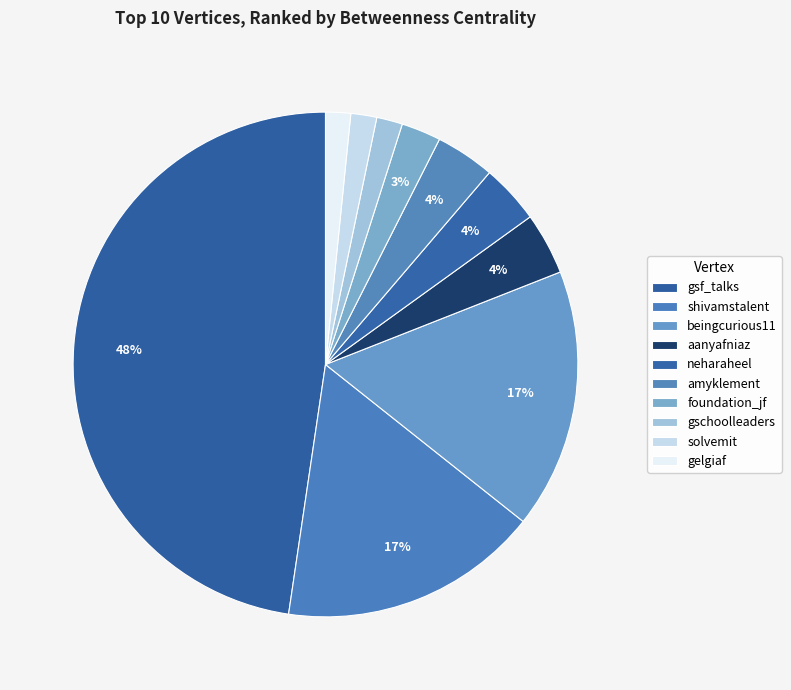

Count the number of slices in the pie.

10